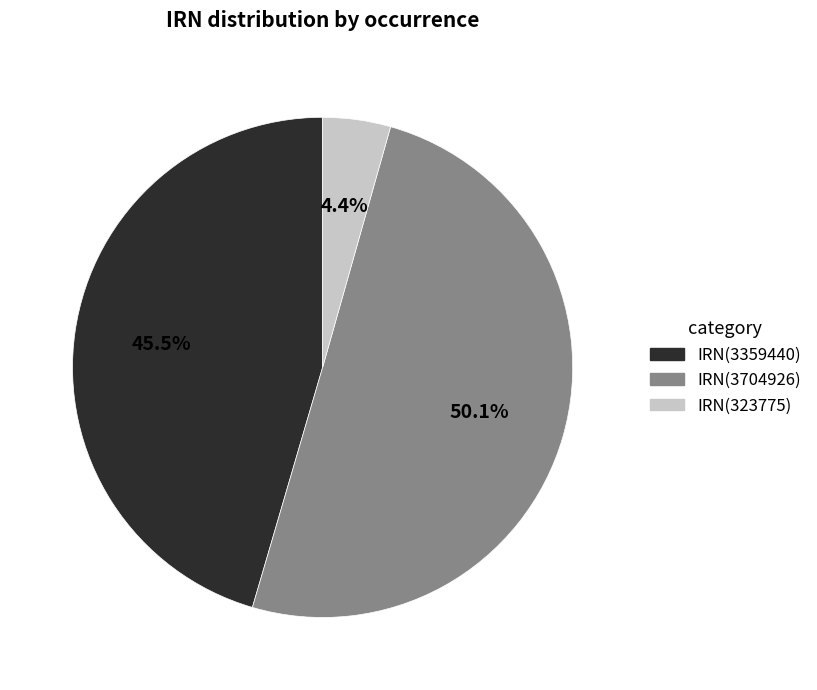

Rank the categories by value from highest to lowest.

IRN(3704926), IRN(3359440), IRN(323775)